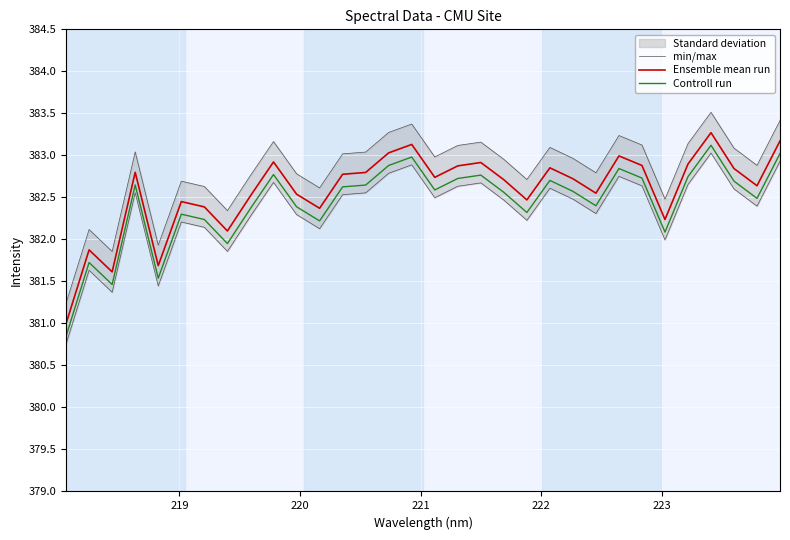

True or false: Ensemble mean run and Controll run cross at least once.

False